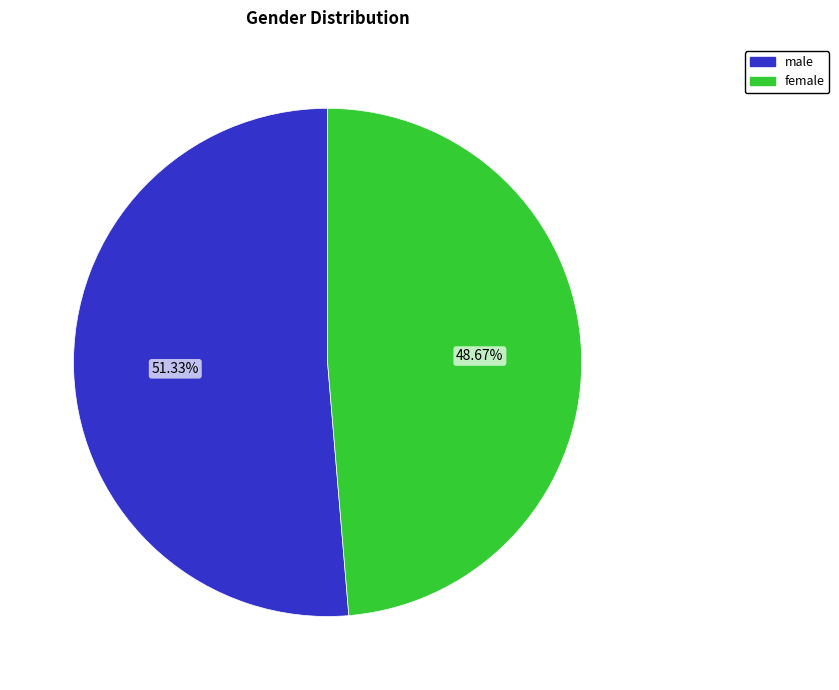

Count the number of slices in the pie.

2